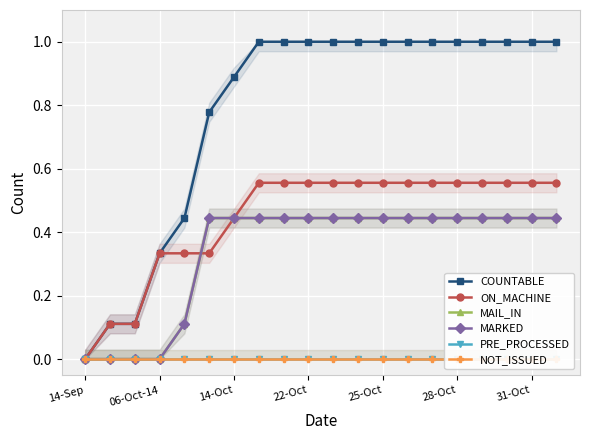

The PRE_PROCESSED series shows 0.0 at 25-Oct. True or false?

True